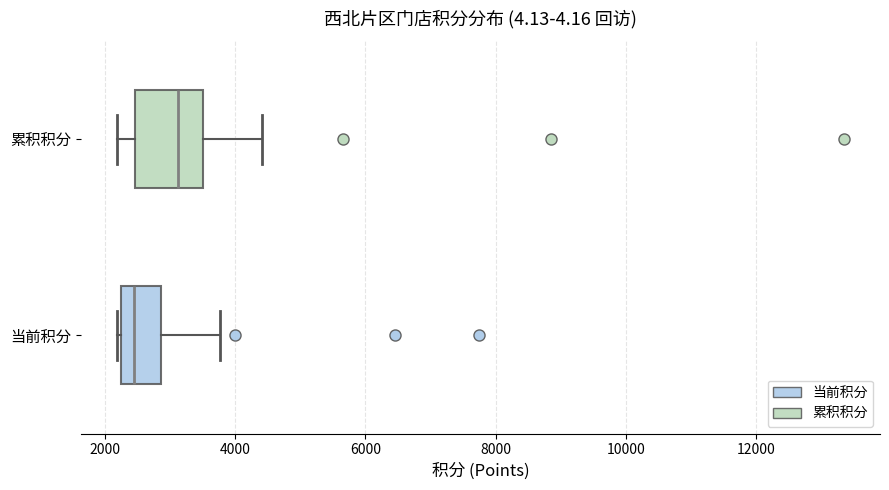

Which box has the furthest to the right median line?

累积积分